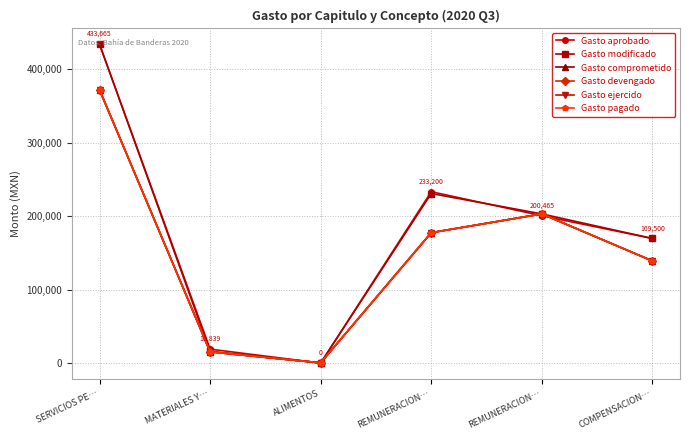

What is the average value of the Gasto modificado series?

175431.6